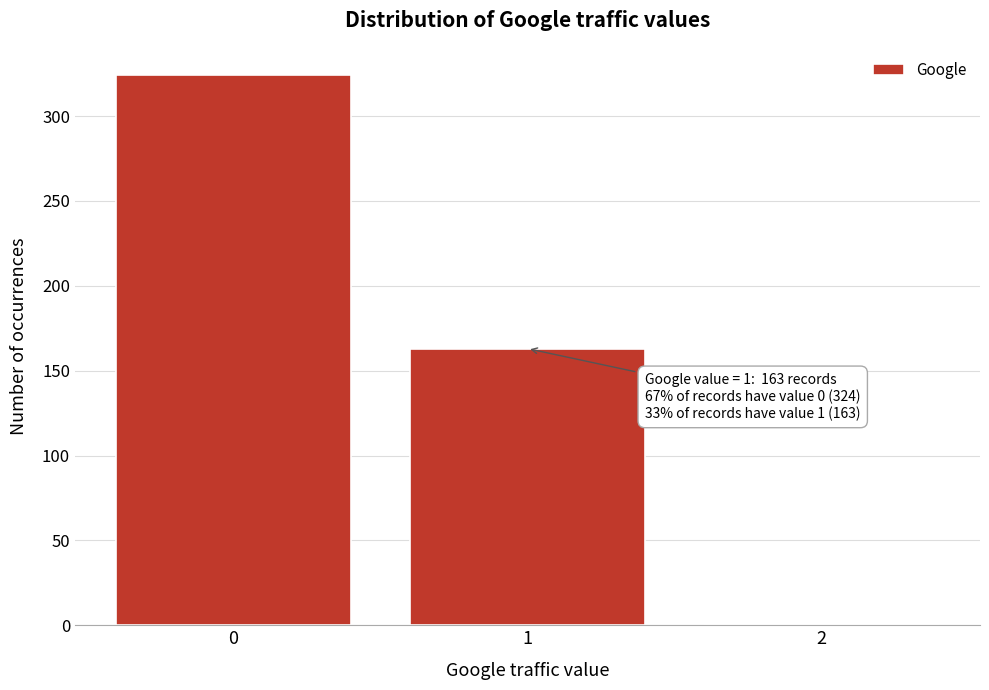

Over which range of the x-axis is the bar tallest?

-0.5 to 0.5